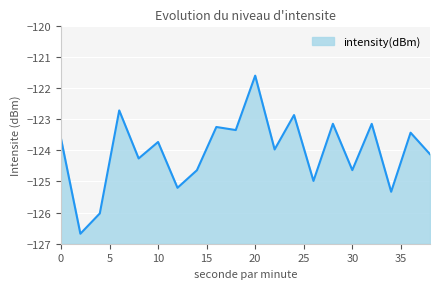

What is the value of the 7th point from the left?

-125.2